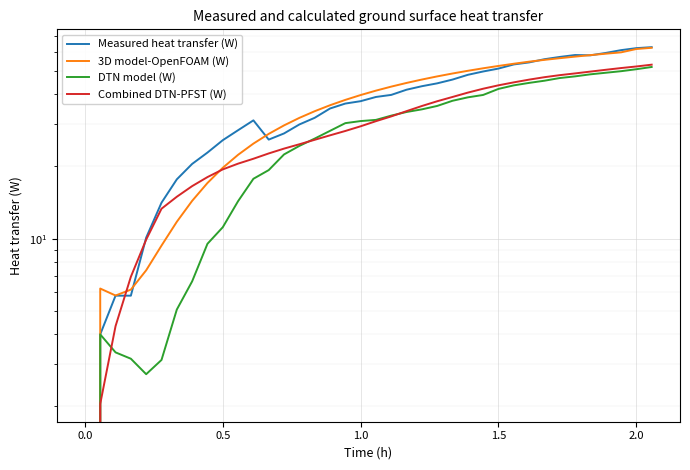

How many data points in DTN model (W) are less than 31?

19